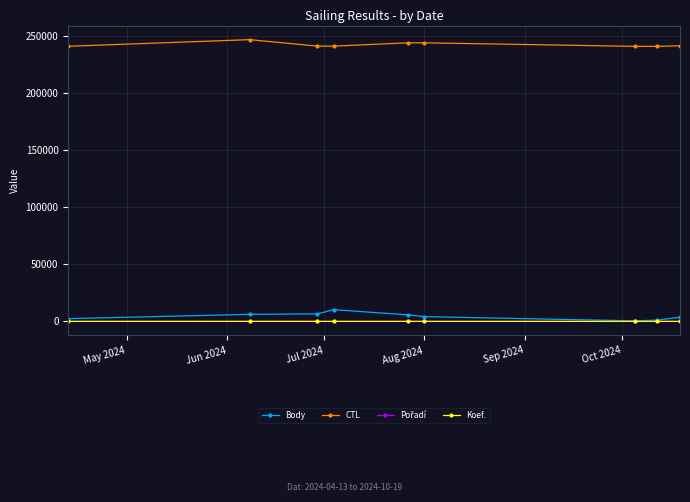

Which series has the largest total across all categories?

CTL